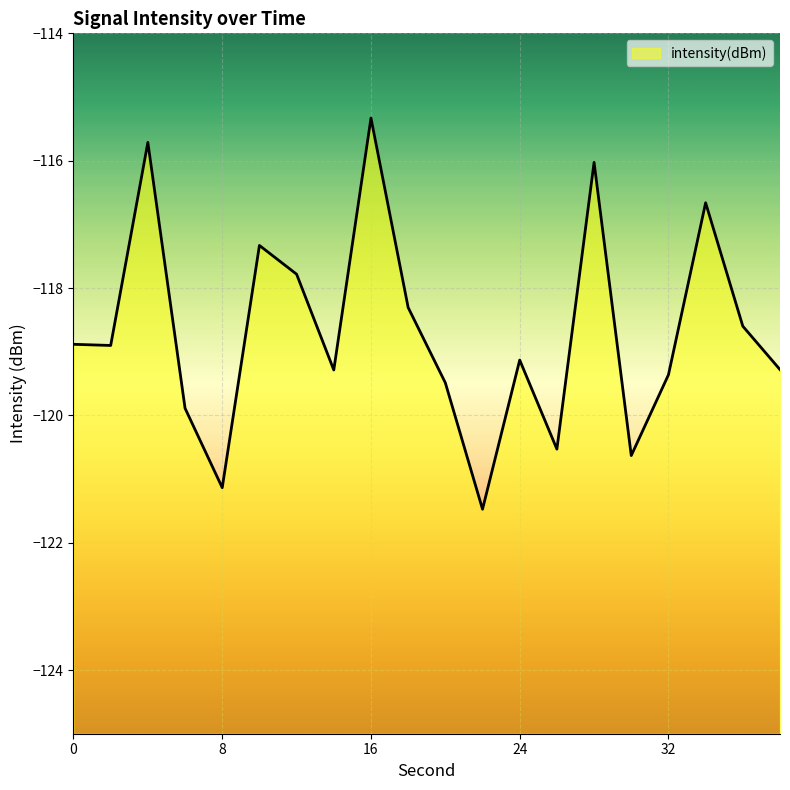

Rank the categories by value from lowest to highest.

22, 8, 30, 26, 6, 20, 32, 14, 38, 24, 2, 0, 36, 18, 12, 10, 34, 28, 4, 16